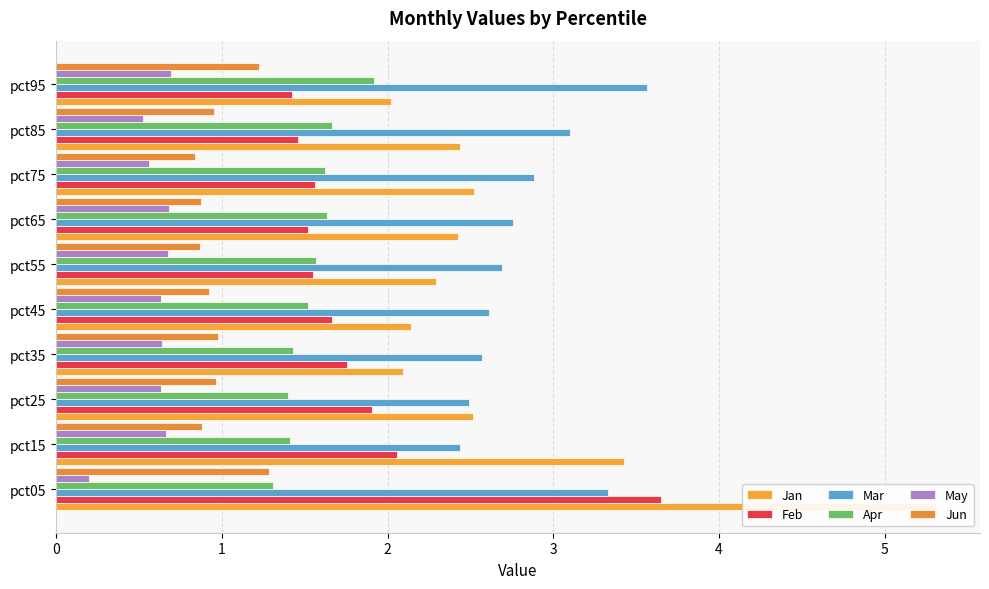

What is the sum of all May values?

5.9